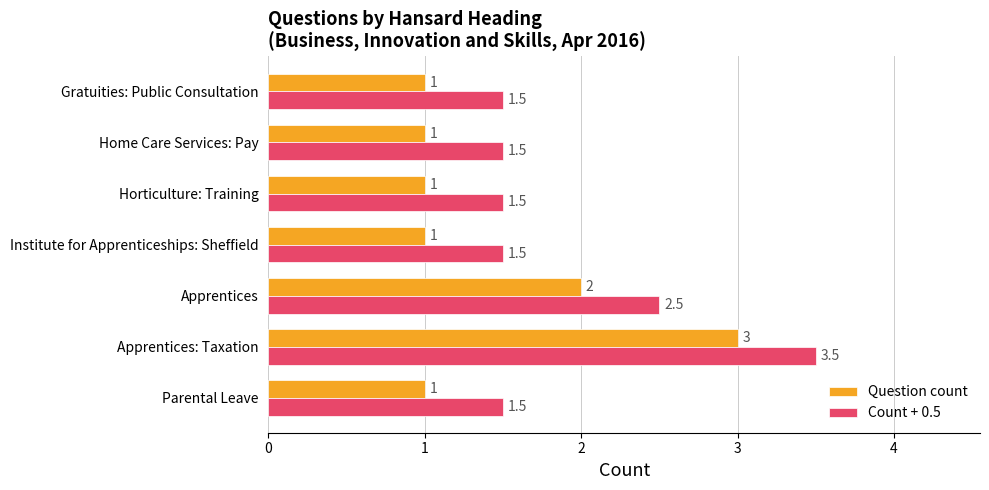

List the series in order of their overall mean, highest first.

Count + 0.5, Question count